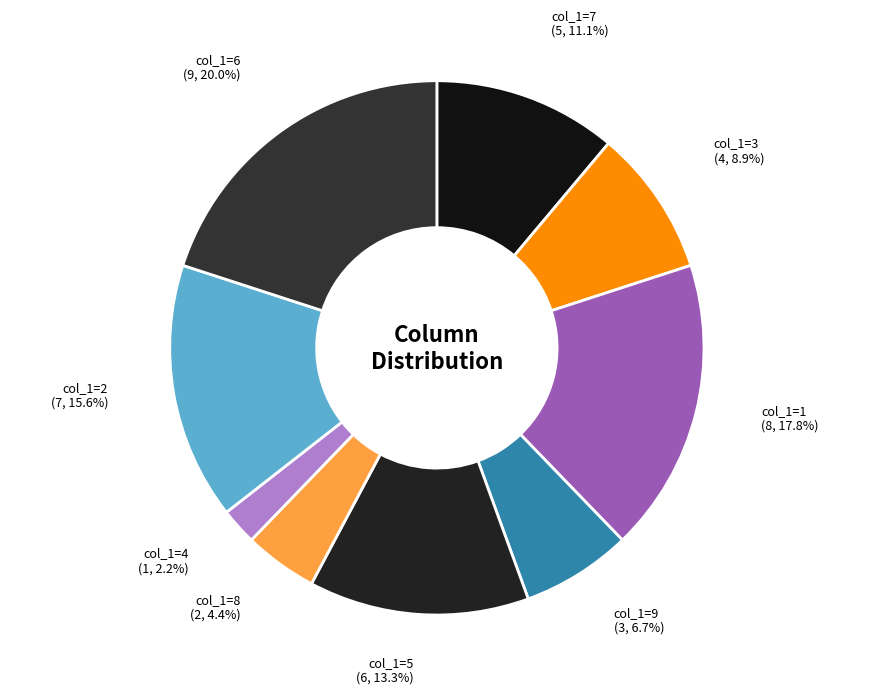

What is the largest slice in the pie chart?

col_1=6 (9, 20.0%)